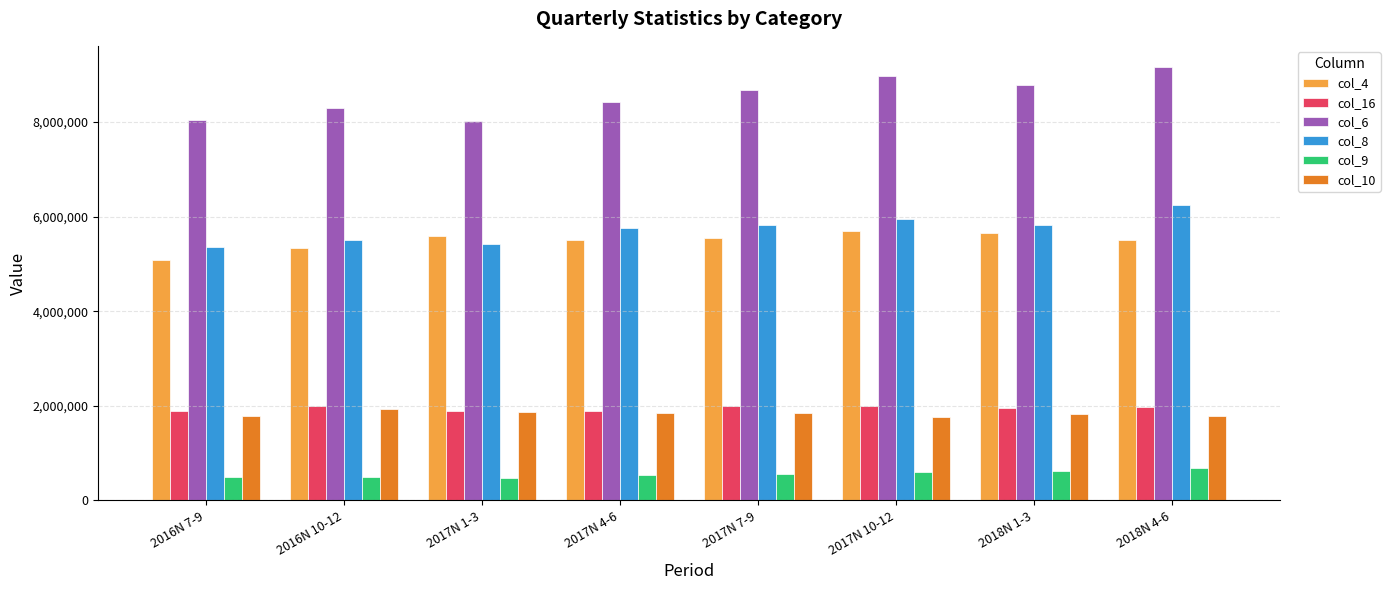

Is the value of col_8 at 2017N 4-6 greater than the value of col_6 at 2018N 1-3?

No